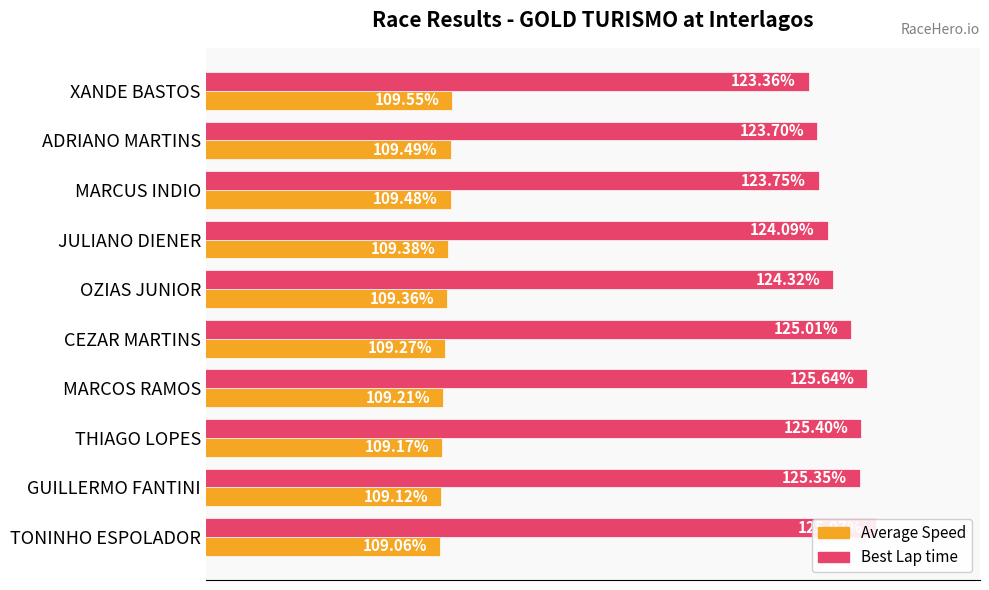

The value of Average Speed at MARCOS RAMOS is 41.4. True or false?

False